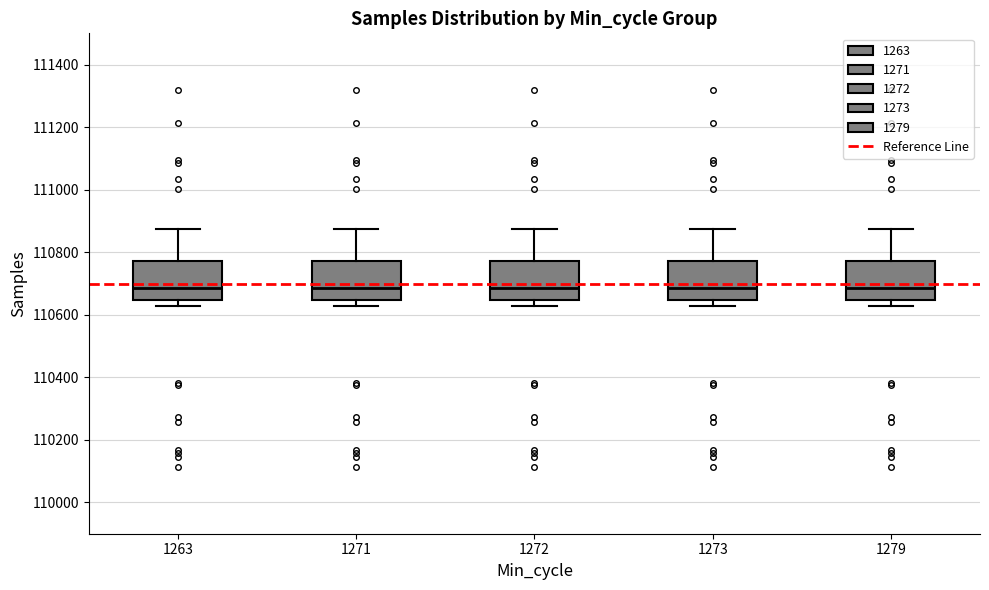

Where does the median line of the box at x = 1273 sit on the y-axis? The values are not printed on the chart, so give them approximately, as read against the axis.

110680